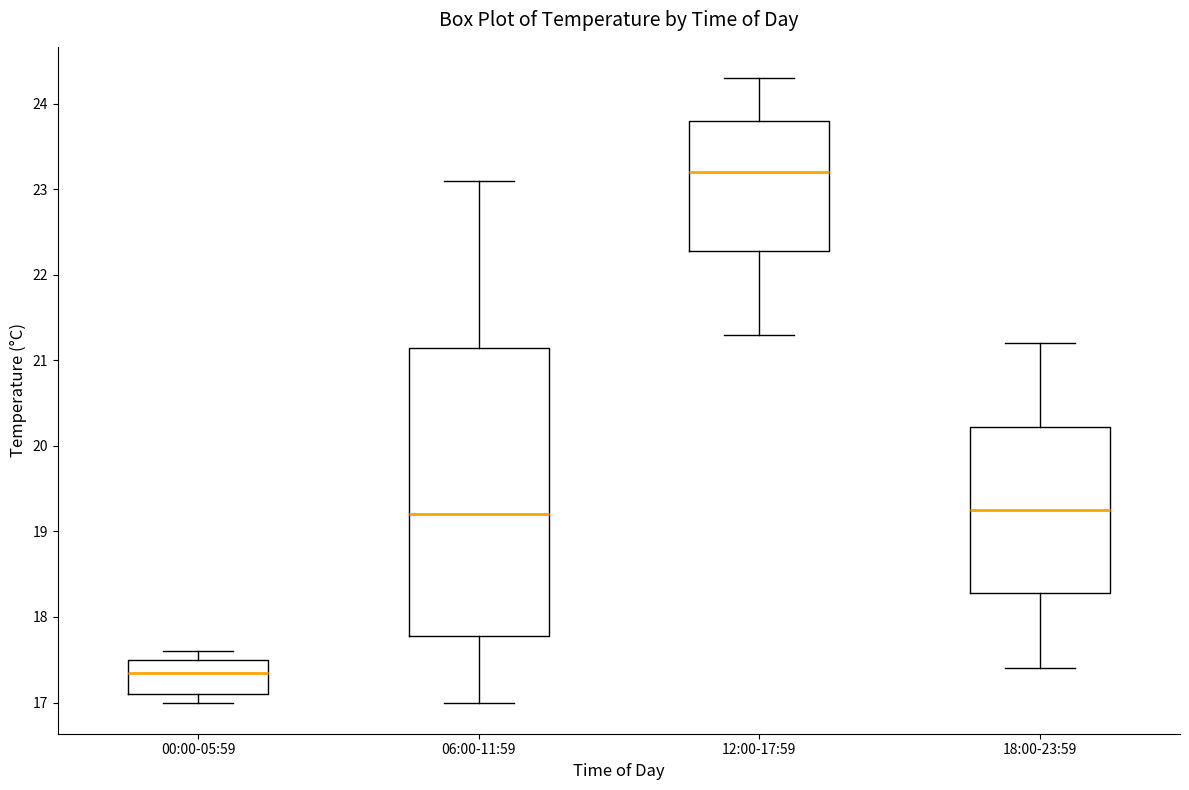

Which box has the lowest median line?

00:00-05:59